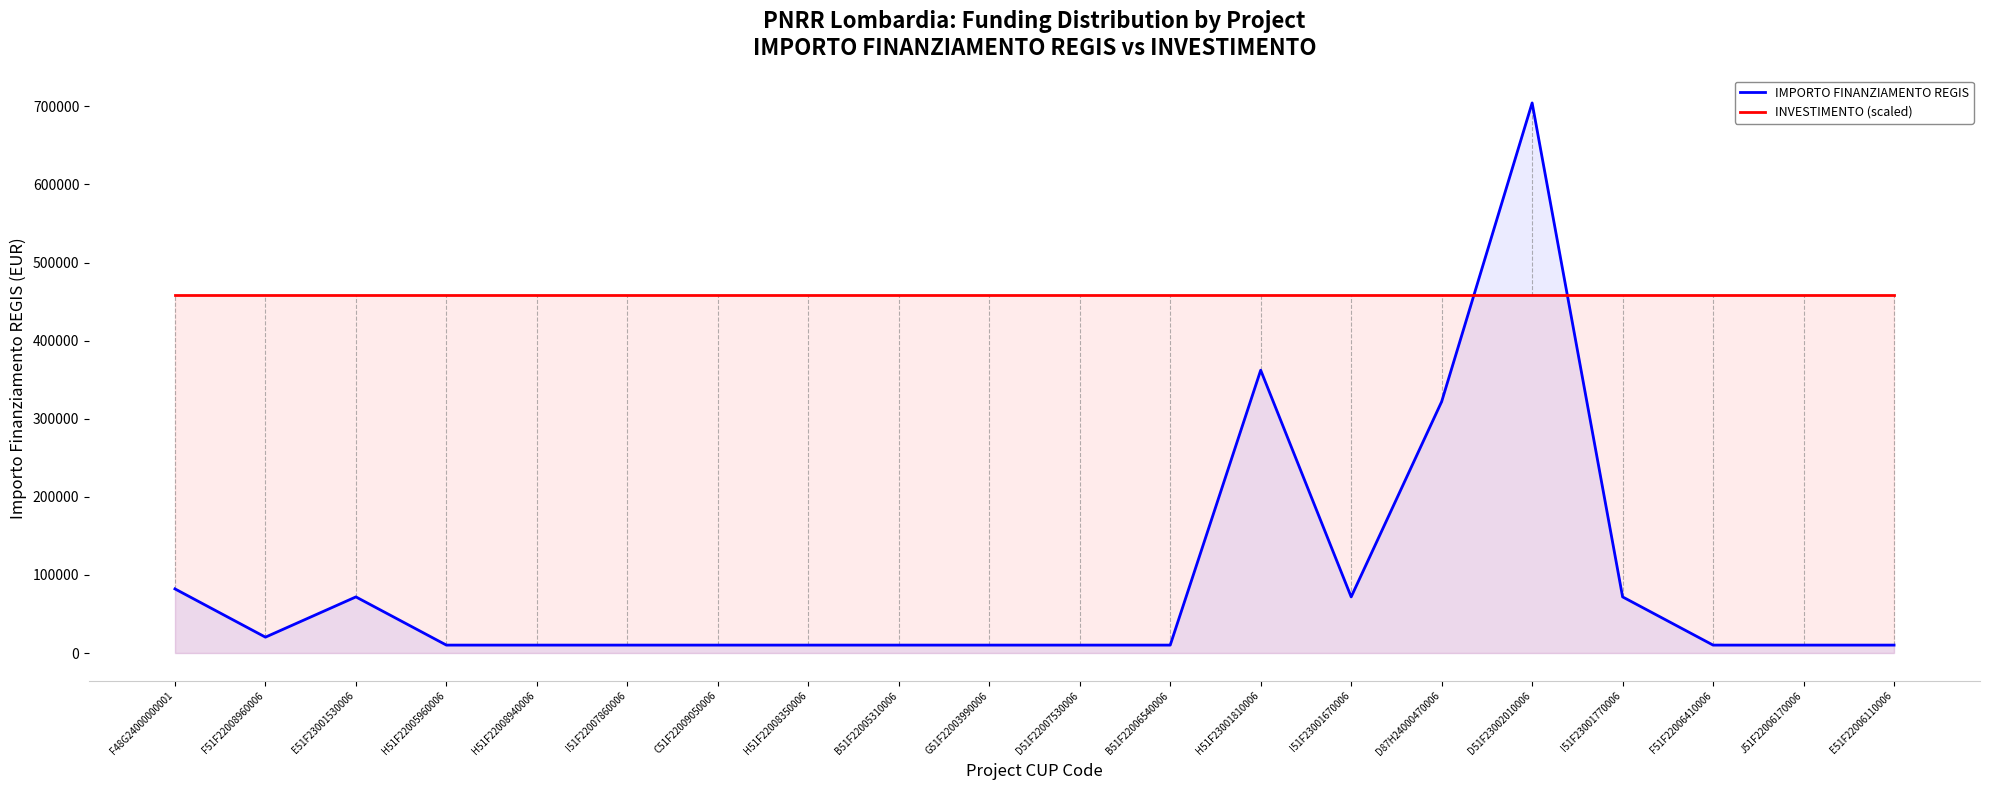

What is the sum of all IMPORTO FINANZIAMENTO REGIS values?

1828801.8